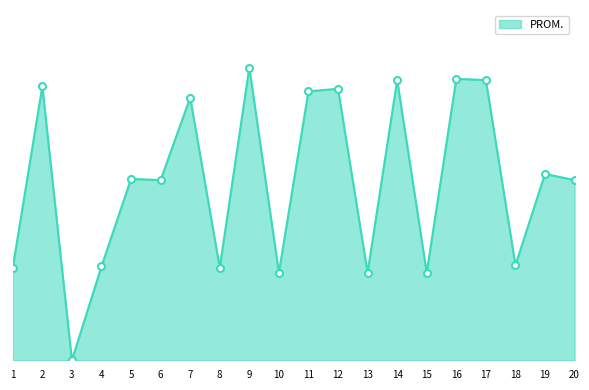

What is the sum of all values?

714.8